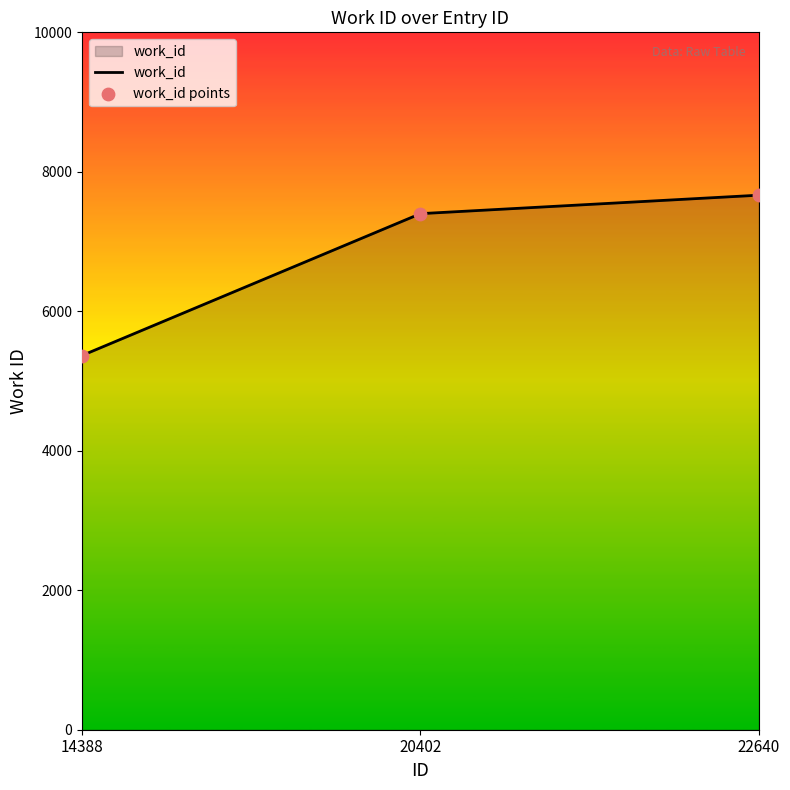

What is the maximum value shown in the chart?

7665